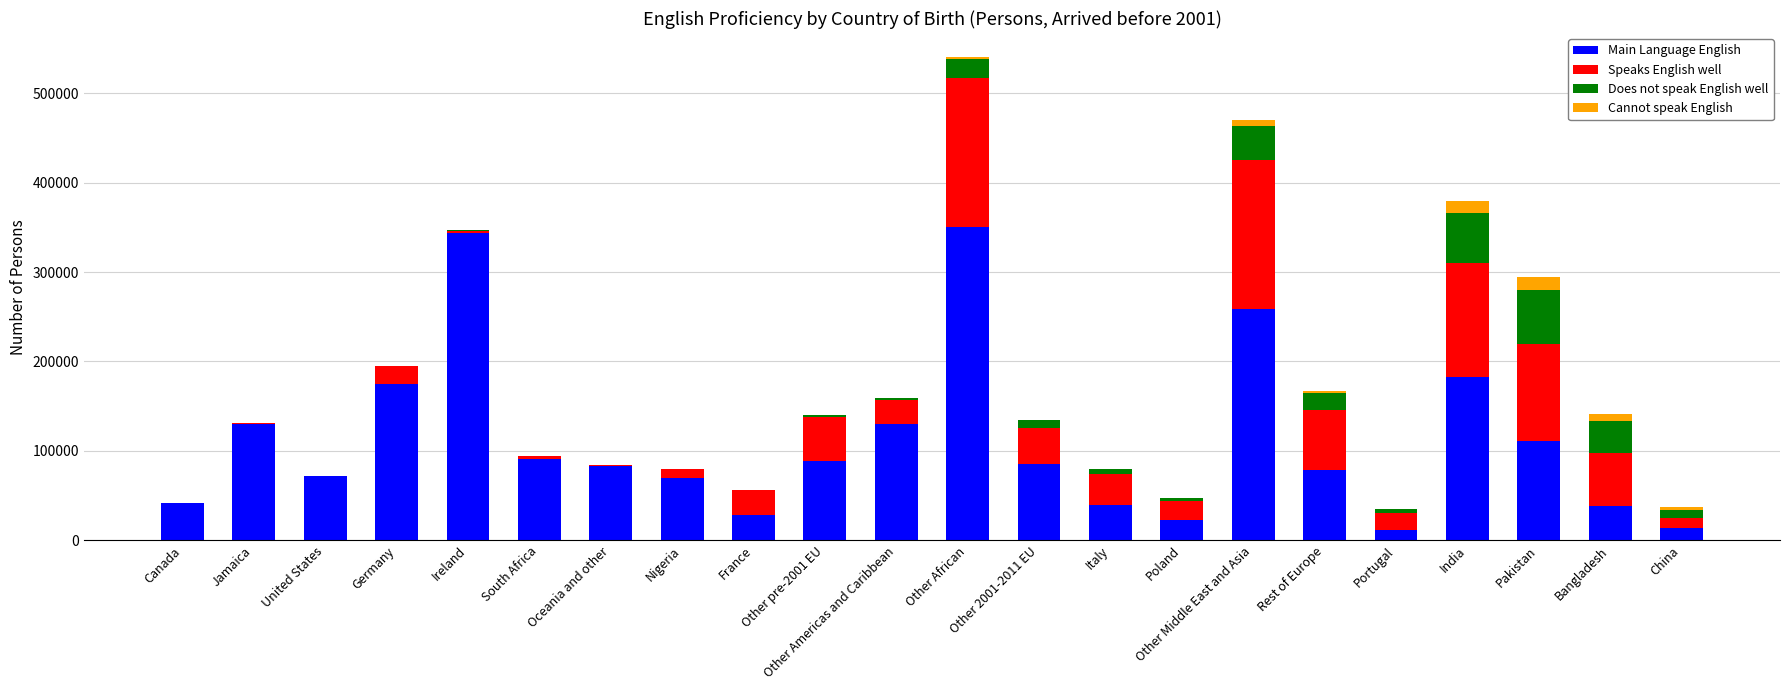

What is the average value of the Main Language English series?

111148